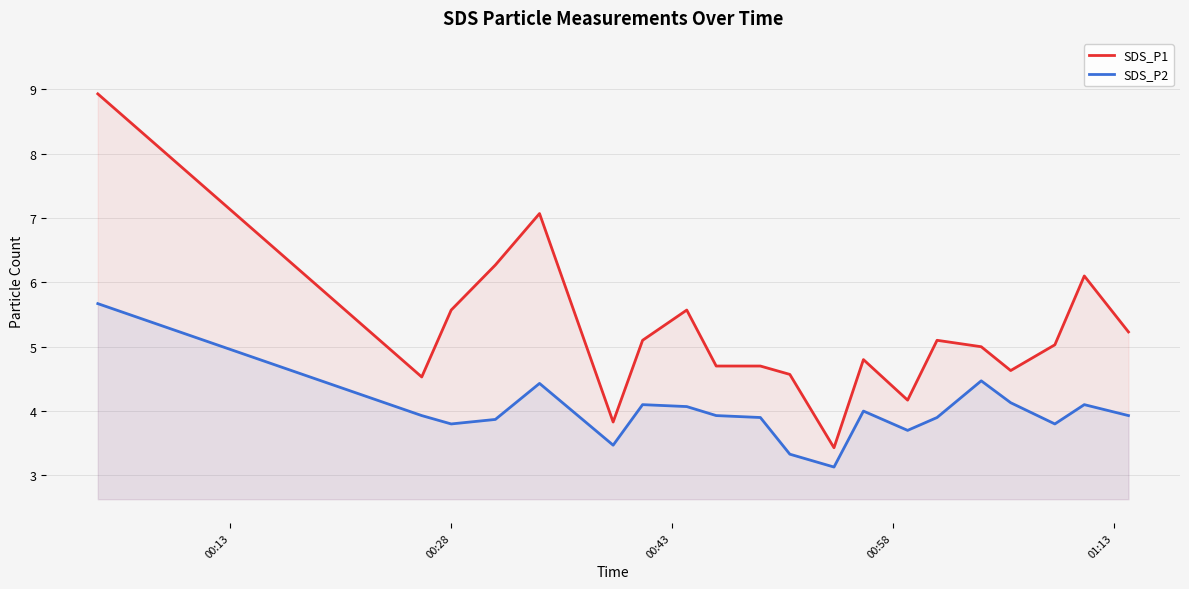

What is the smallest value displayed?

3.1